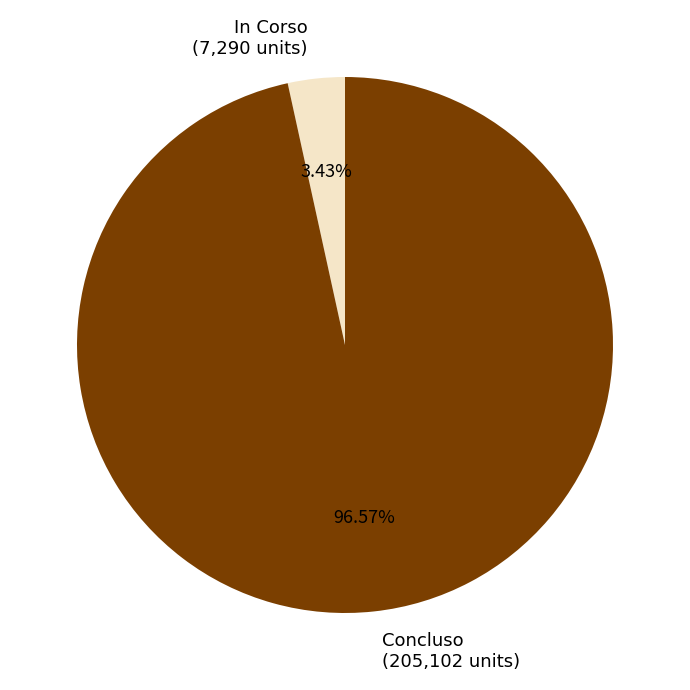

Do Concluso and In Corso together represent more than half of the pie?

Yes